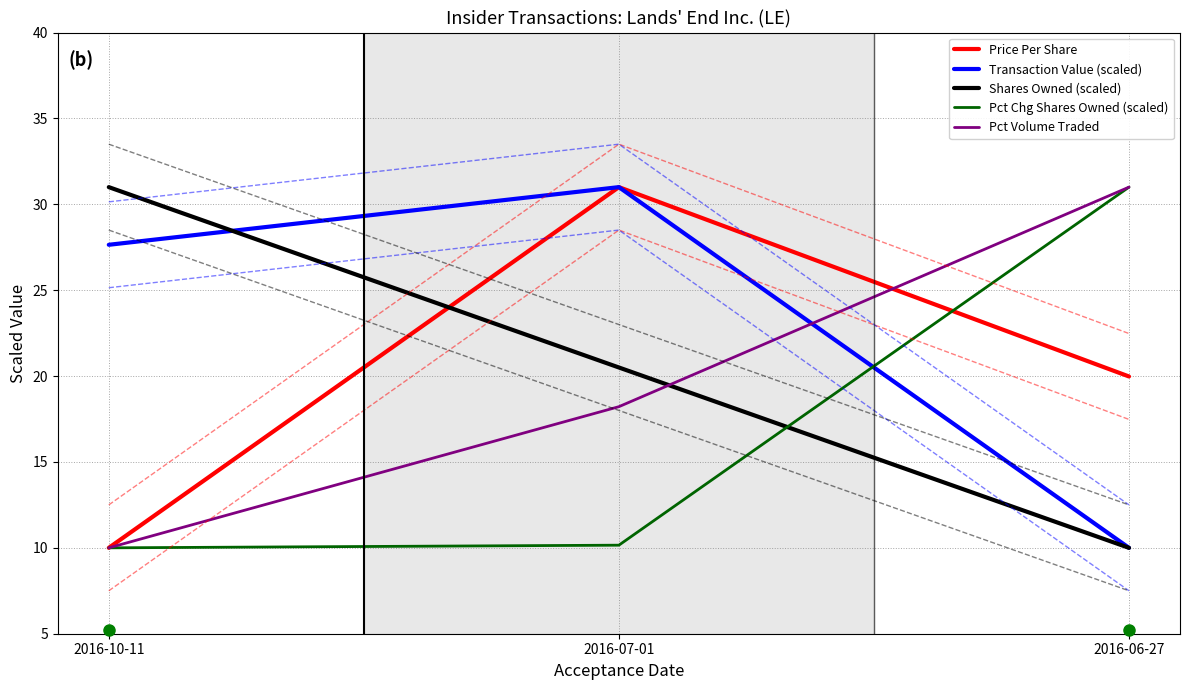

What is the approximate value of Transaction Value (scaled) at 2016-06-27?

10.0